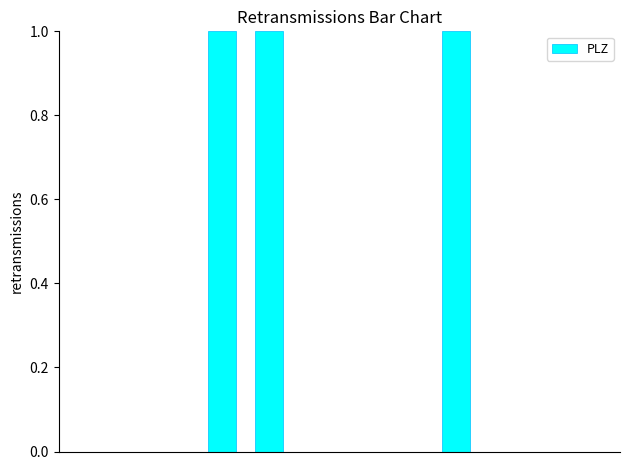

What is the sum of all values?

3